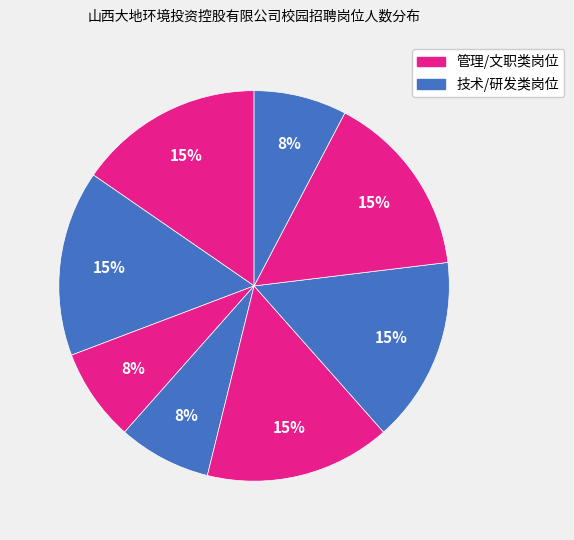

How many slices are in this pie chart?

8